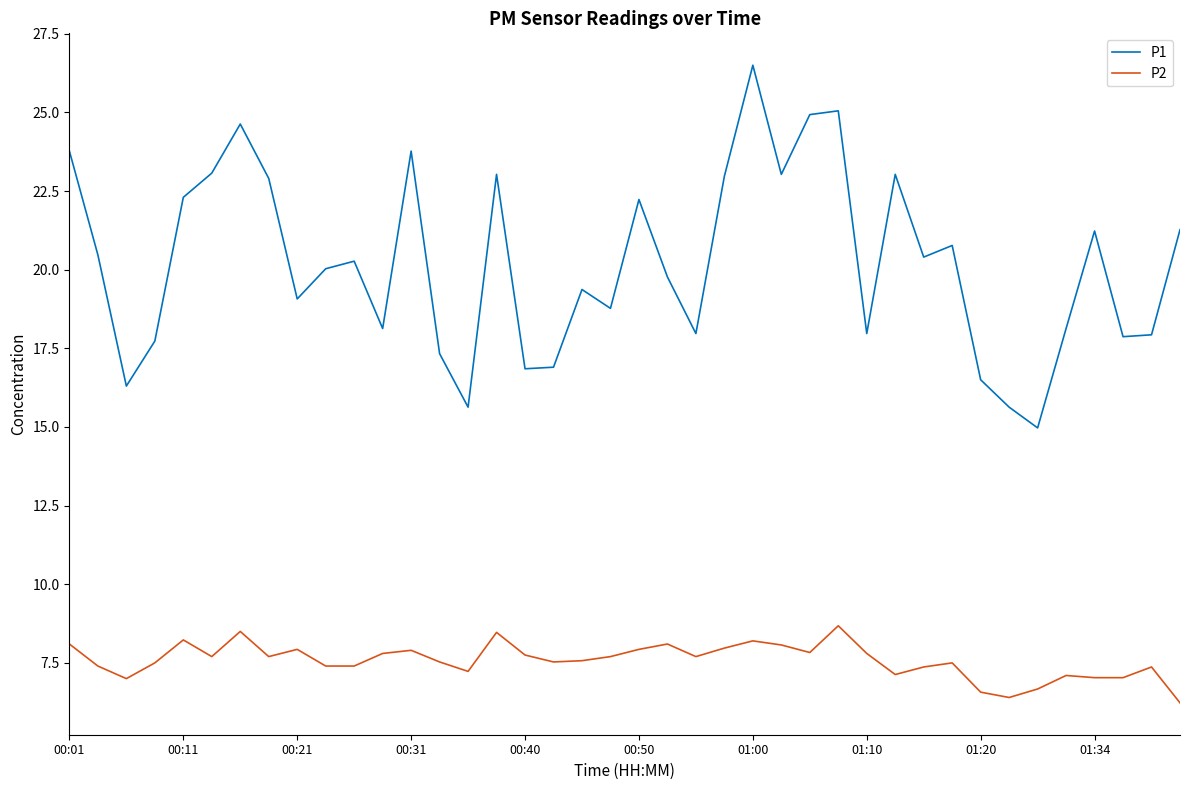

True or false: P1 and P2 cross at least once.

False